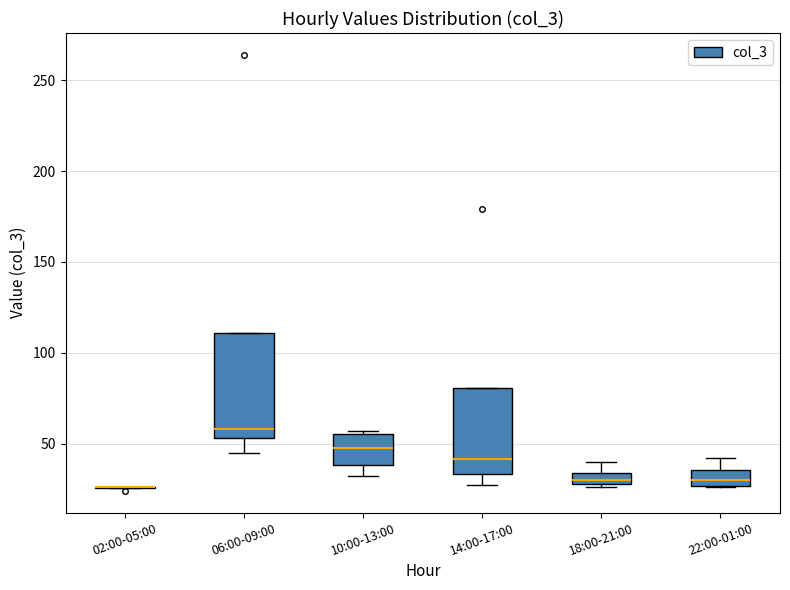

Which box is the tallest, from its lower edge to its upper edge?

06:00-09:00